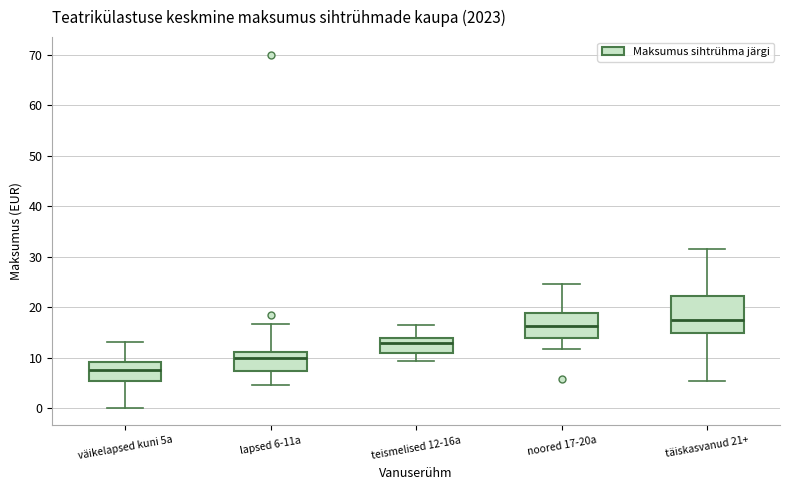

Which box's median line is the highest?

täiskasvanud 21+